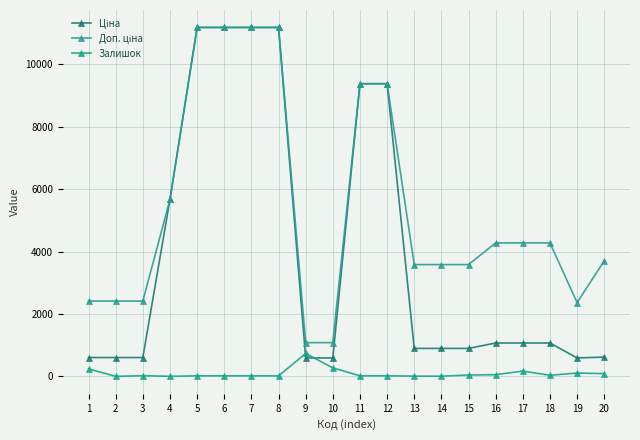

The value of Доп. ціна at 5 is 11188.2. True or false?

True